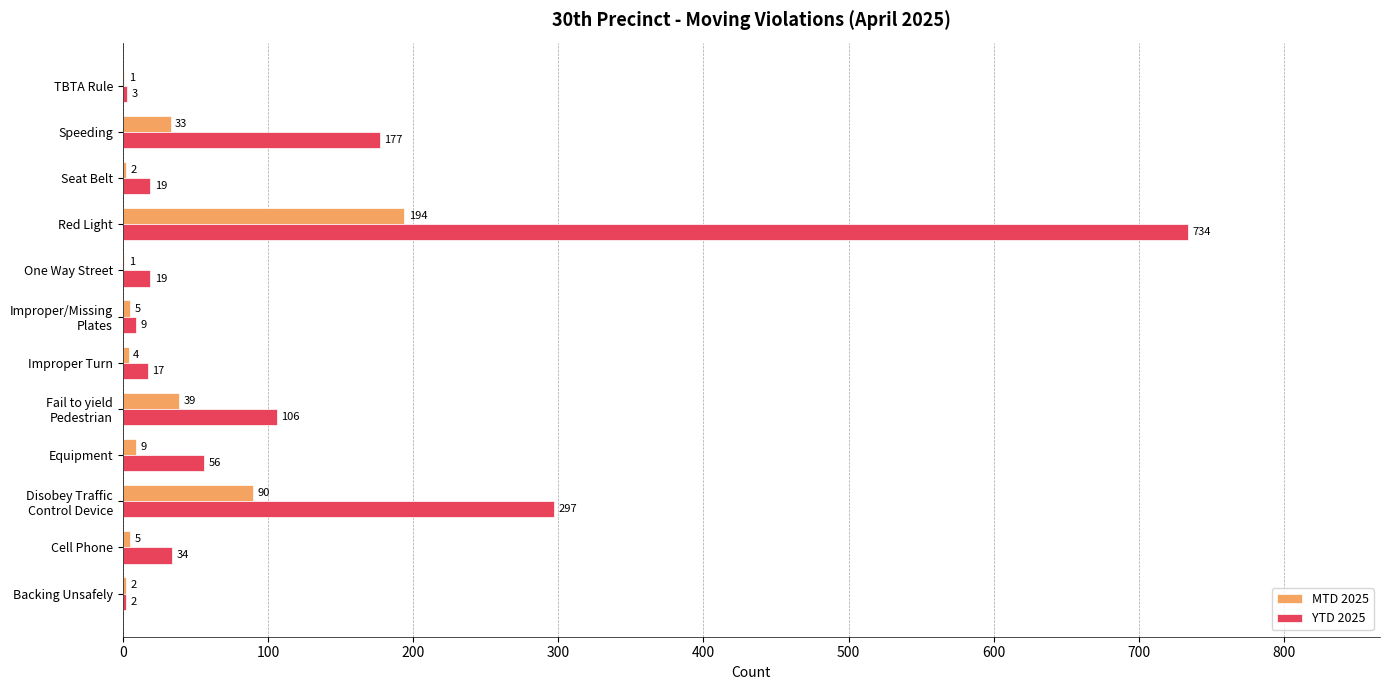

Is it true that MTD 2025 equals 4 at Improper Turn?

True